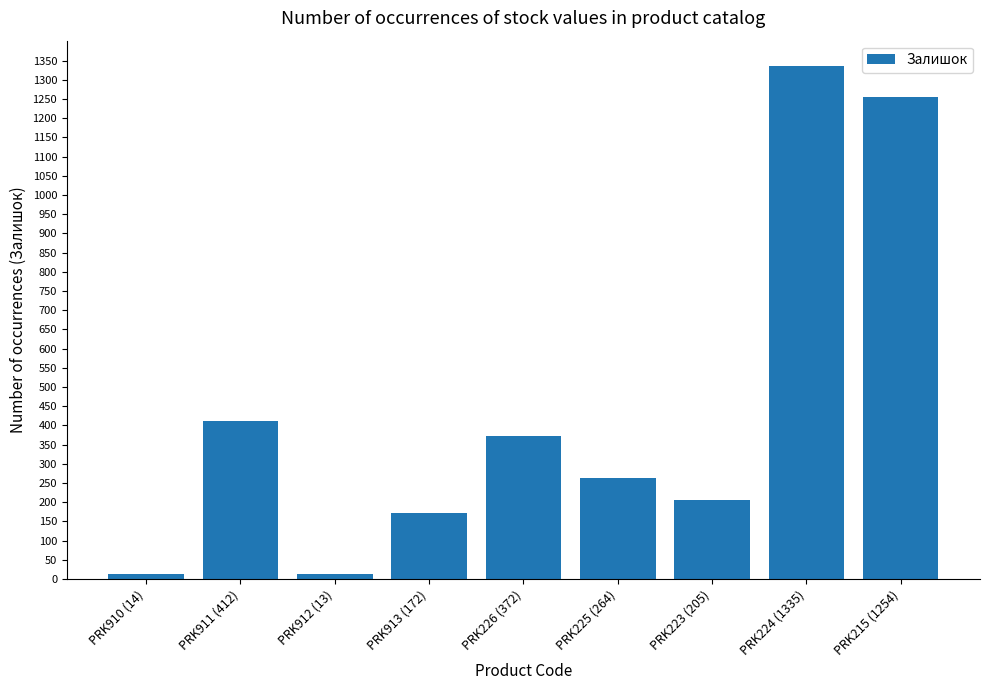

How many data points are less than 264?

4